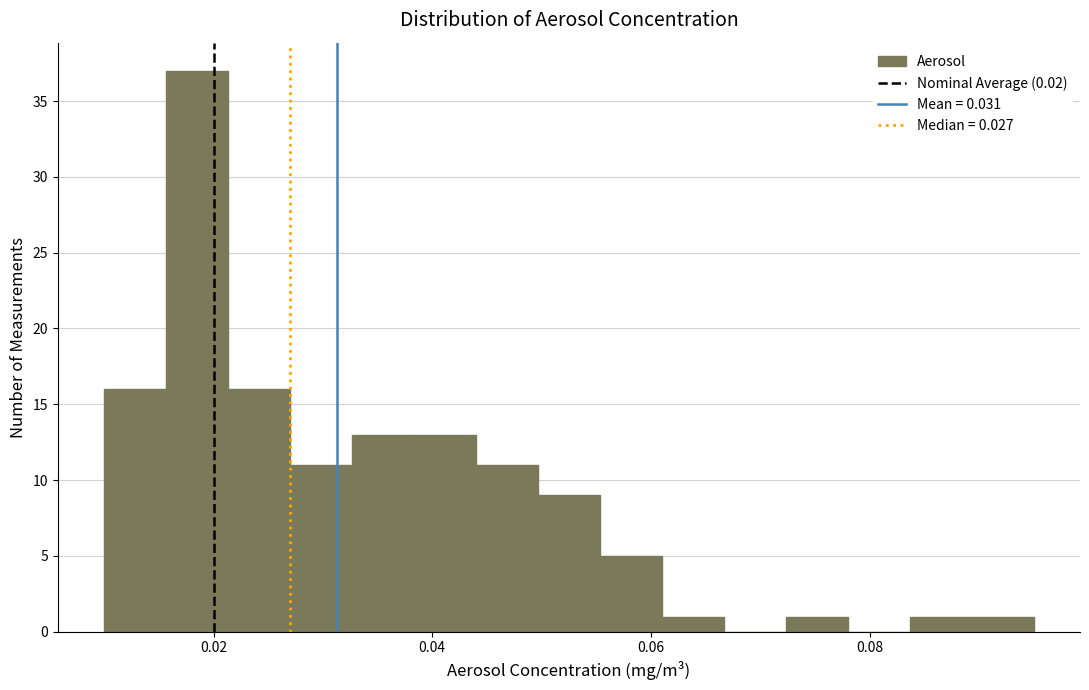

Around what value on the x-axis is the tallest bar? Give the approximate position of its centre, as read against the axis.

0.018